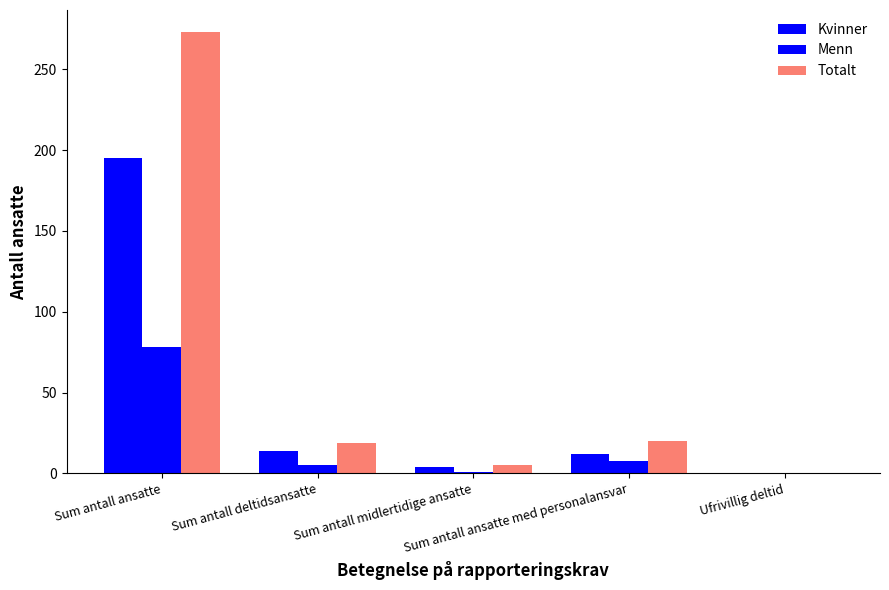

Between Sum antall ansatte and Ufrivillig deltid, which series saw the biggest shift?

Totalt